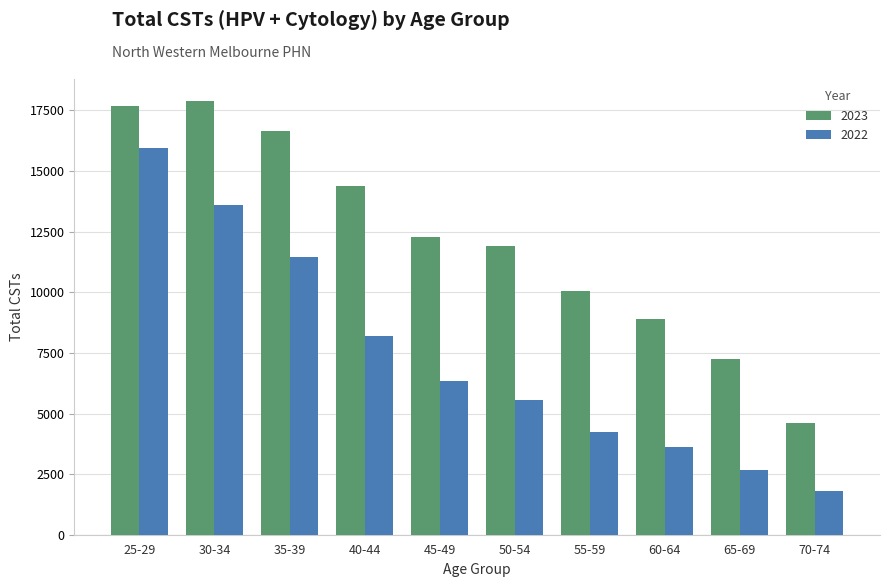

What is the difference between the maximum and minimum values in the 2022 series?

14160